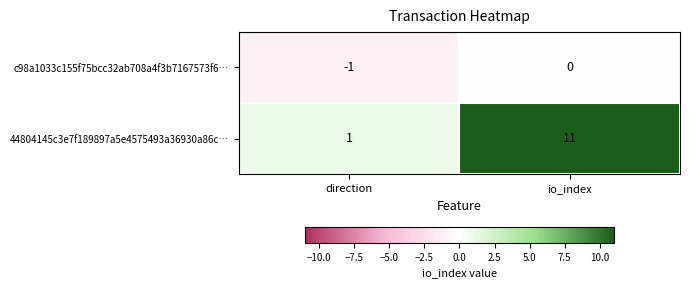

What is the maximum value shown in the chart?

11